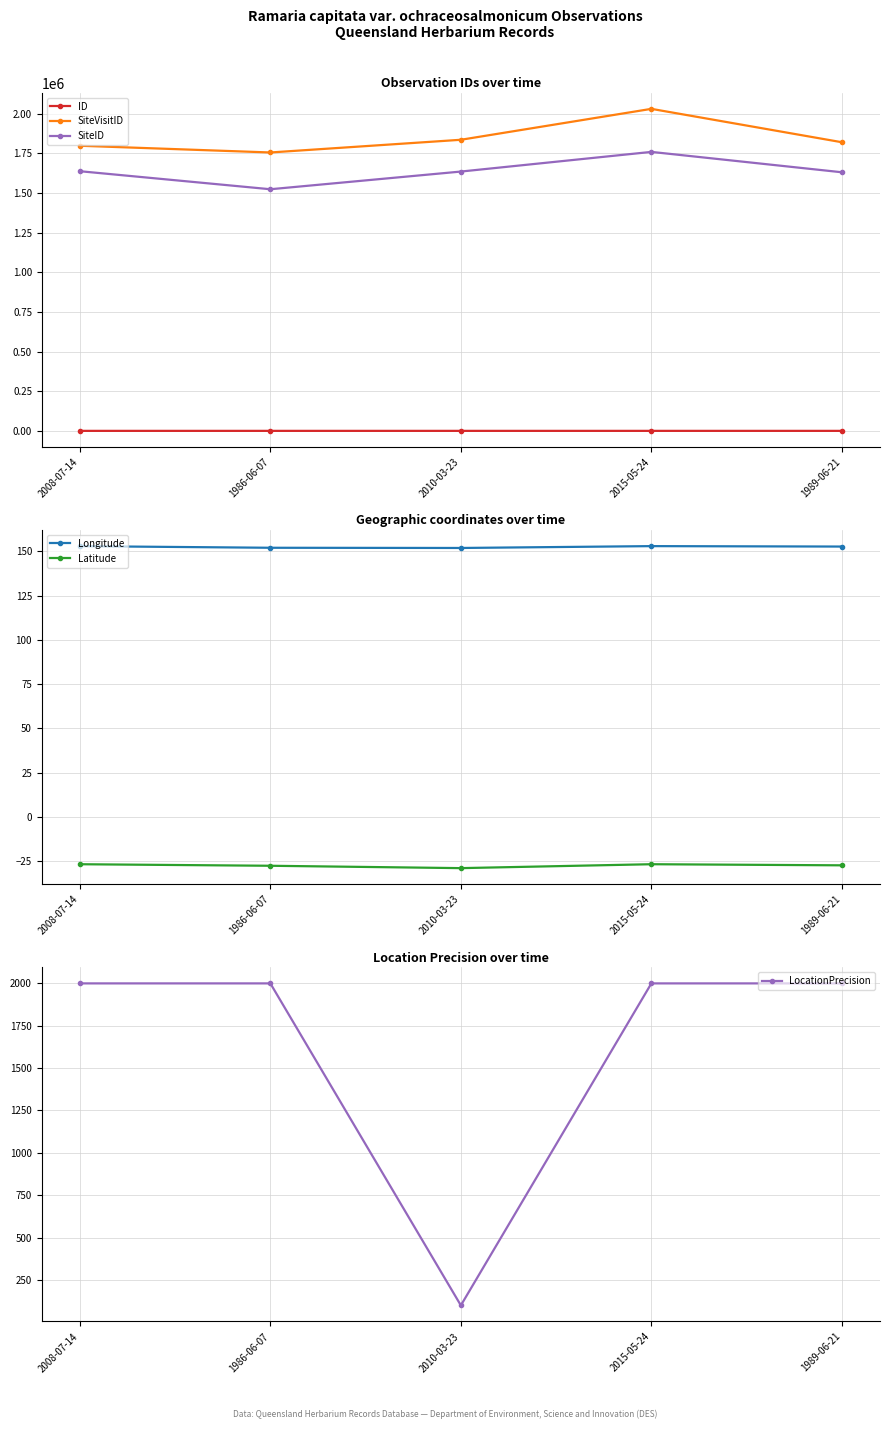

True or false: Longitude has a value of 152.0 at 2010-03-23.

True